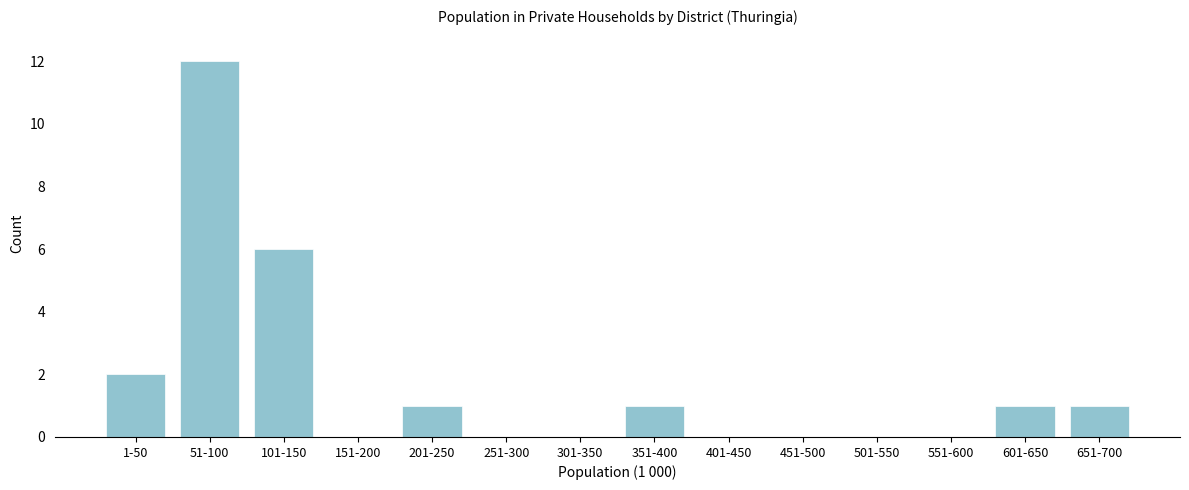

Reading right to left, transcribe all the data shown in this chart.

651-700=1	601-650=1	551-600=0	501-550=0	451-500=0	401-450=0	351-400=1	301-350=0	251-300=0	201-250=1	151-200=0	101-150=6	51-100=12	1-50=2